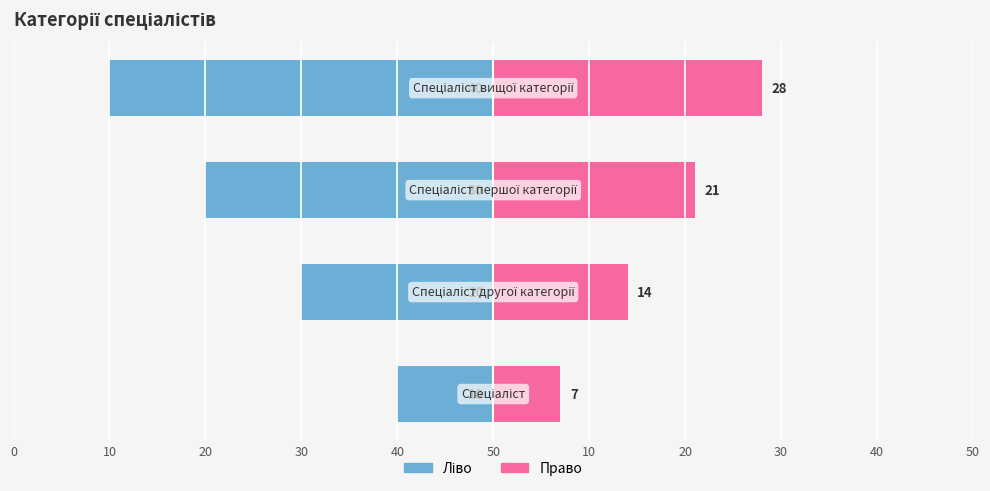

What is the average value of the Ідентифікатор (ліво) series?

-25